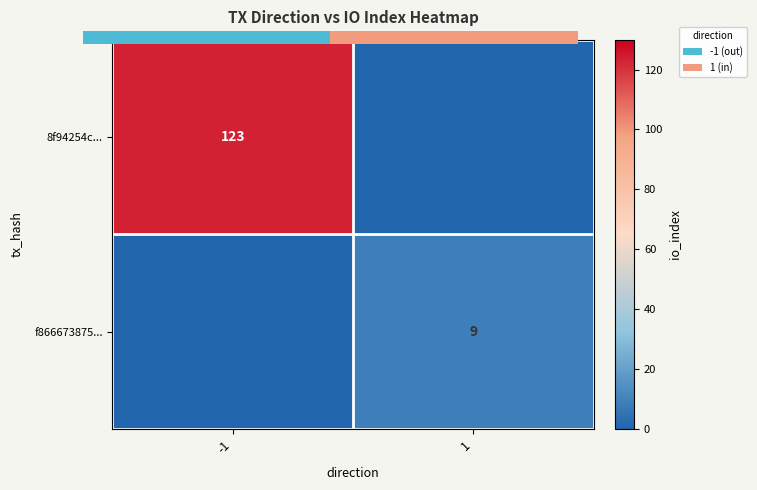

Count the f866673875... values in the range 0 to 9.

2